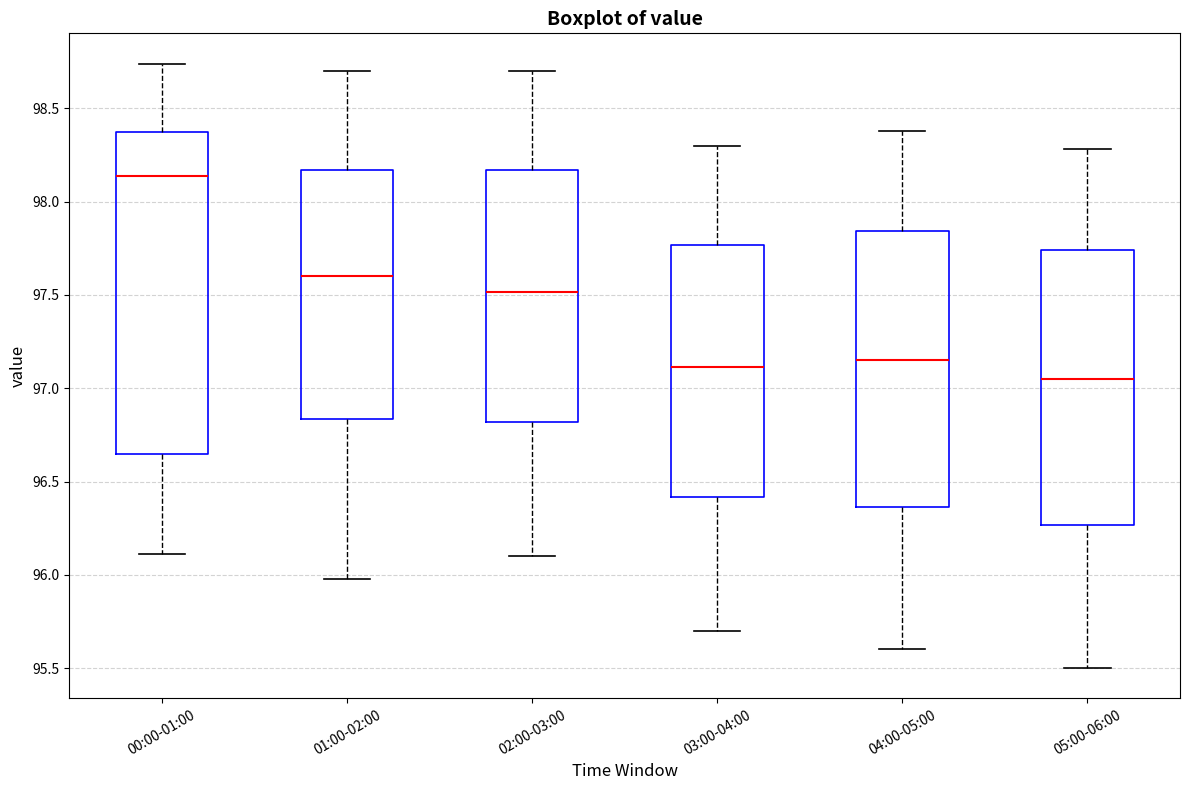

Reading left to right, read every box against the y-axis: the position of its median line, the range the box covers, and the ends of its whiskers. The values are not printed on the chart, so give them approximately, as read against the axis.

00:00-01:00: median 98.15, box 96.65 to 98.40, whiskers 96.10 to 98.75
01:00-02:00: median 97.60, box 96.85 to 98.15, whiskers 96.00 to 98.70
02:00-03:00: median 97.50, box 96.80 to 98.15, whiskers 96.10 to 98.70
03:00-04:00: median 97.10, box 96.40 to 97.75, whiskers 95.70 to 98.30
04:00-05:00: median 97.15, box 96.35 to 97.85, whiskers 95.60 to 98.40
05:00-06:00: median 97.05, box 96.25 to 97.75, whiskers 95.50 to 98.30